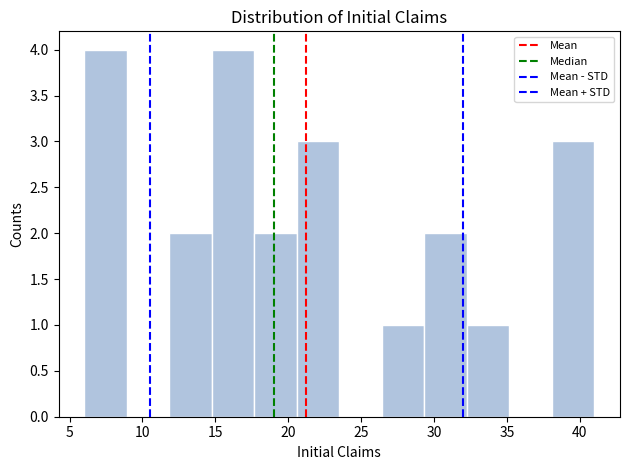

Reading left to right, transcribe this chart: for each bar, give the range it covers on the x-axis and its height. Neither the bar edges nor the heights are printed on the chart, so give them approximately, as read against the axes.

6.0 to 9.0: 4
9.0 to 12.0: 0
12.0 to 15.0: 2
15.0 to 17.5: 4
17.5 to 20.5: 2
20.5 to 23.5: 3
23.5 to 26.5: 0
26.5 to 29.5: 1
29.5 to 32.5: 2
32.5 to 35.0: 1
35.0 to 38.0: 0
38.0 to 41.0: 3